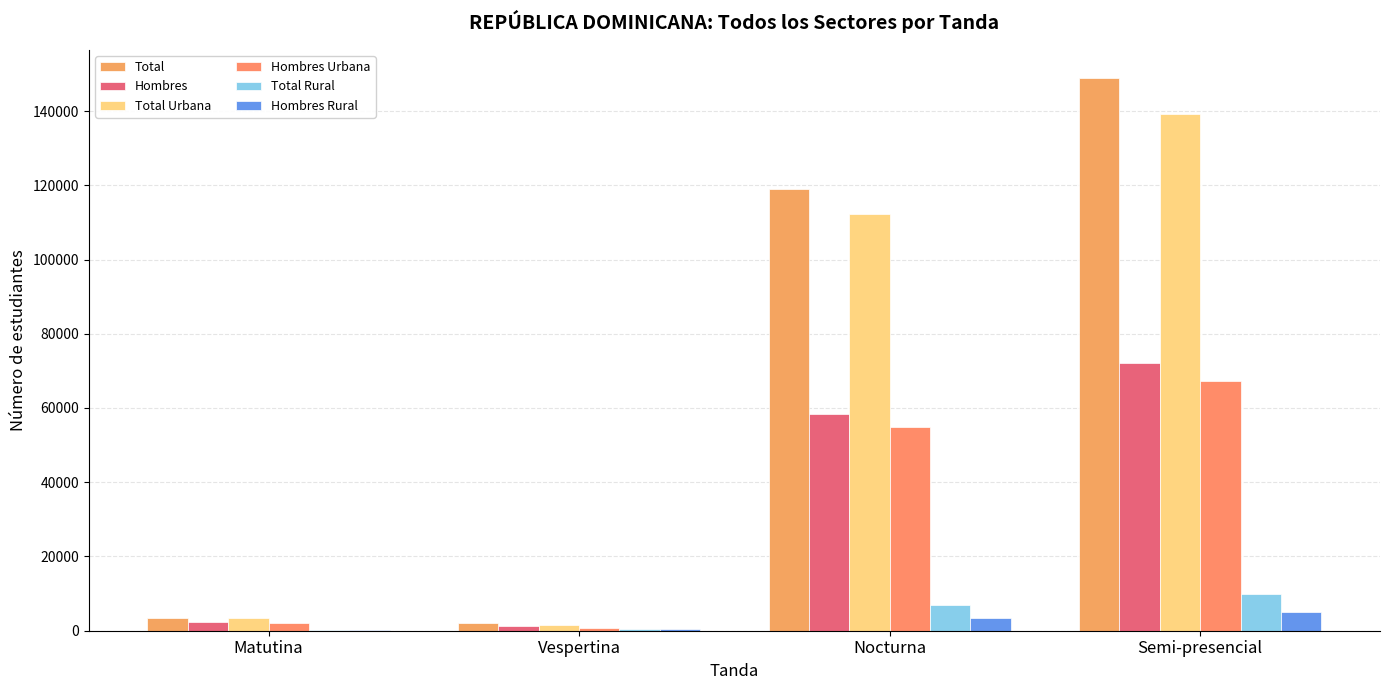

What is the smallest value displayed?

92